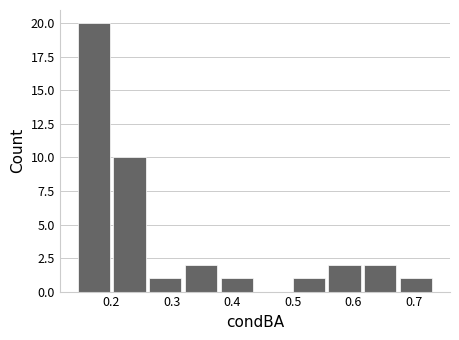

Over which range of the x-axis is the bar tallest?

0.14 to 0.20